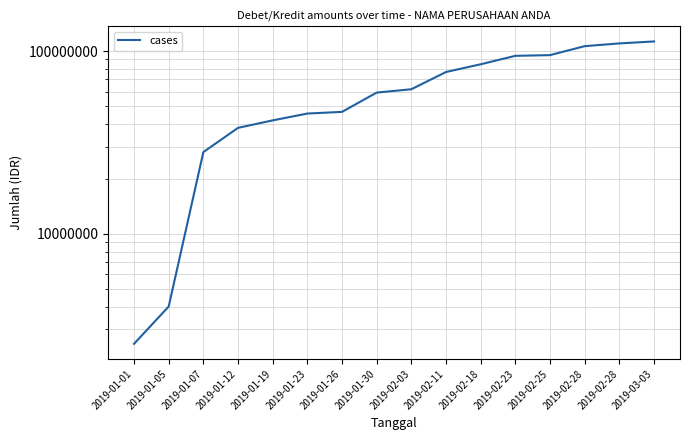

True or false: there are more than 1 points higher than both neighbors.

False